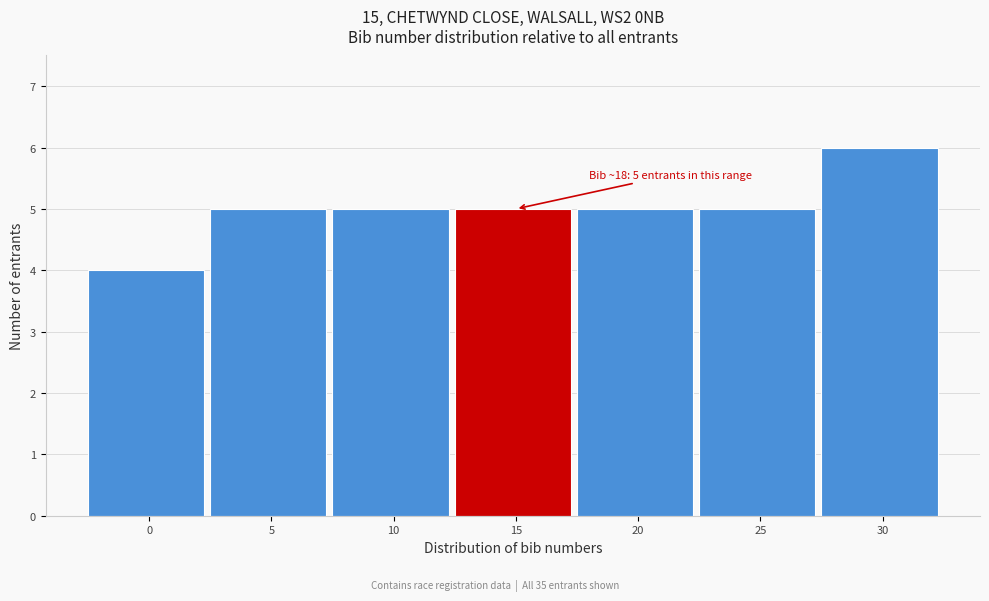

Reading right to left, extract all data points from this chart.

6	5	5	5	5	5	4